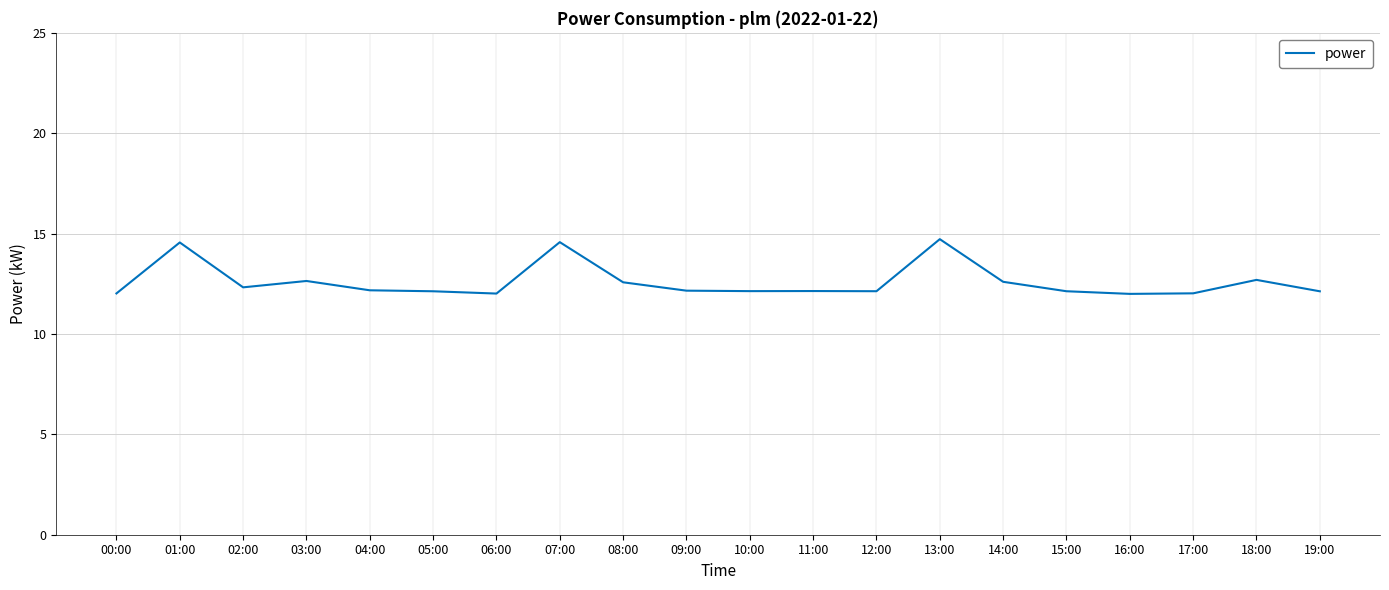

What is the smallest value displayed?

12.0